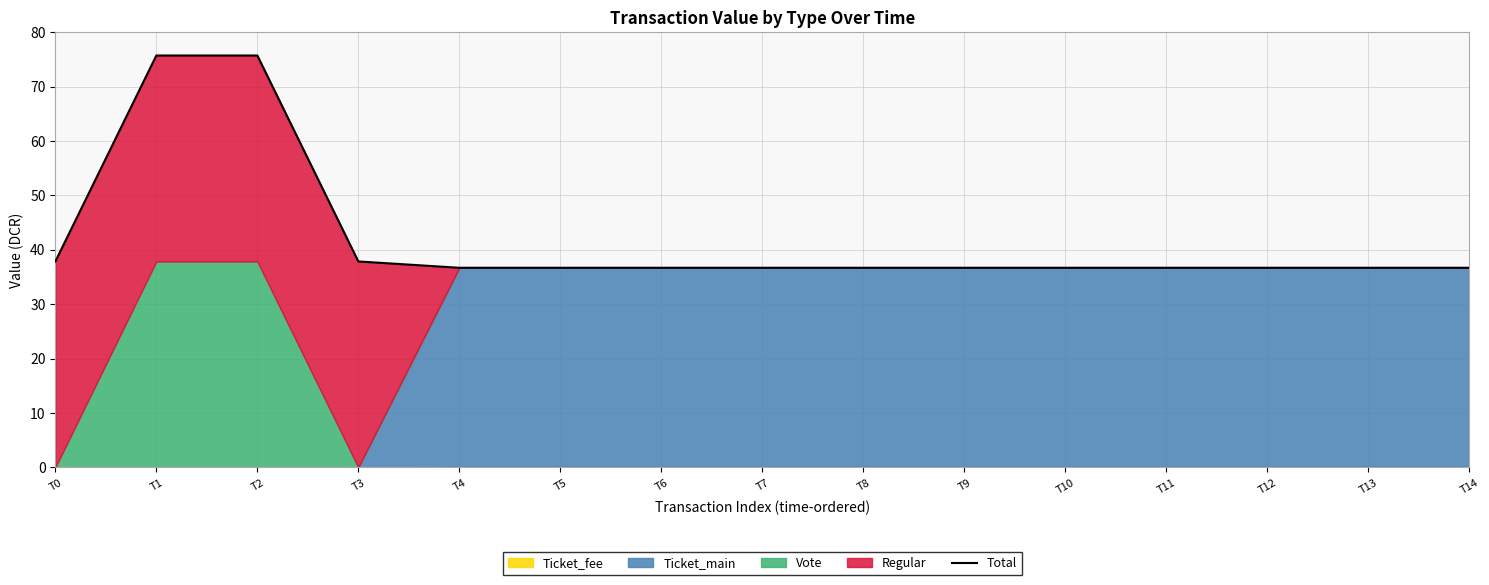

What is the difference between the values at T10 and T0?

1.2